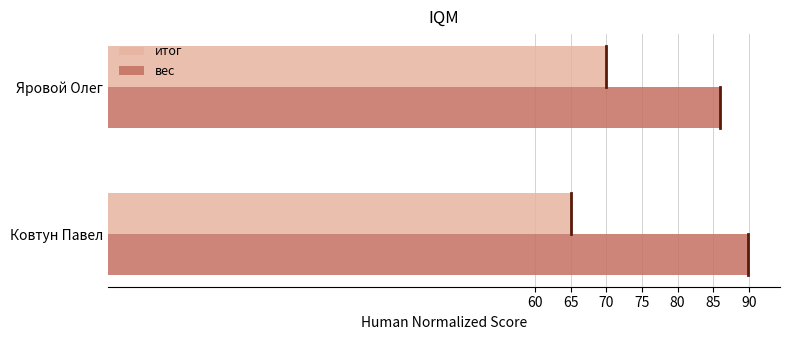

True or false: вес has a value of 53.5 at Ковтун Павел.

False